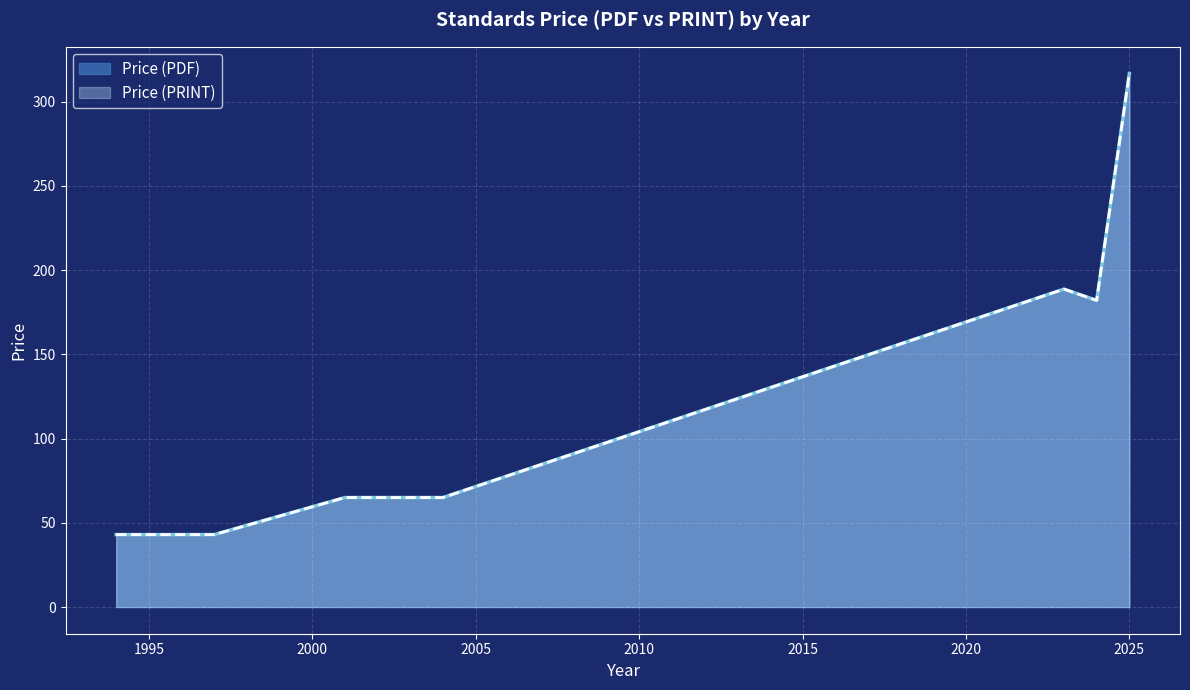

Does the chart display data point markers on the line(s)?

No